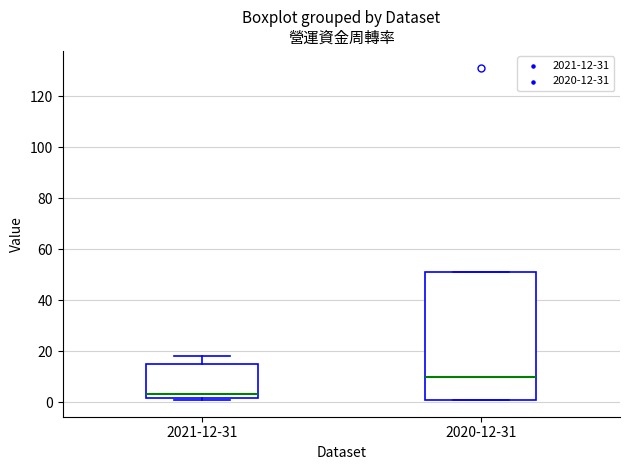

Which box has the highest median line?

2020-12-31